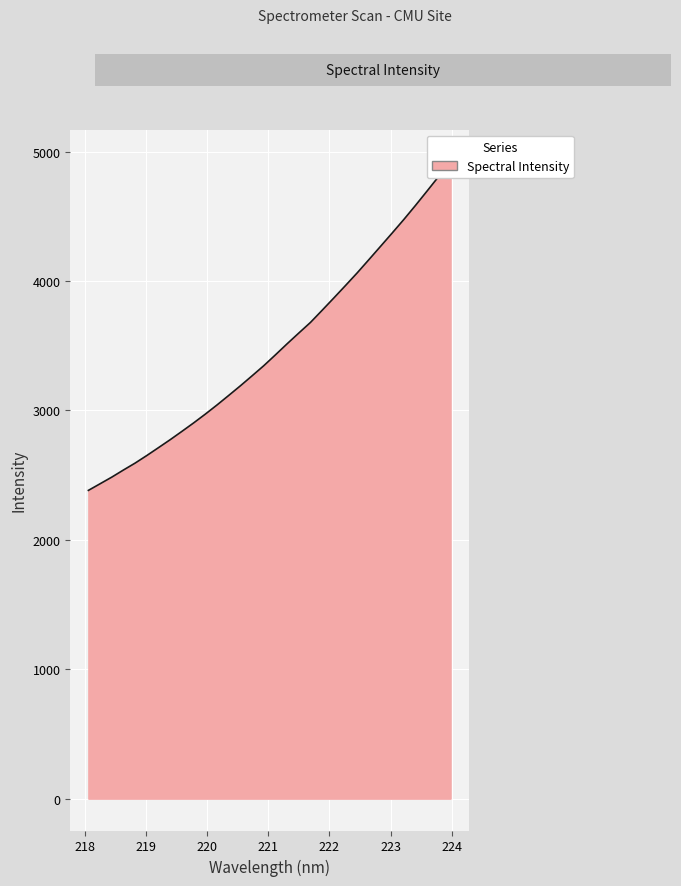

What is the sum of the values at 218.0596 and 219.2067?

5094.2